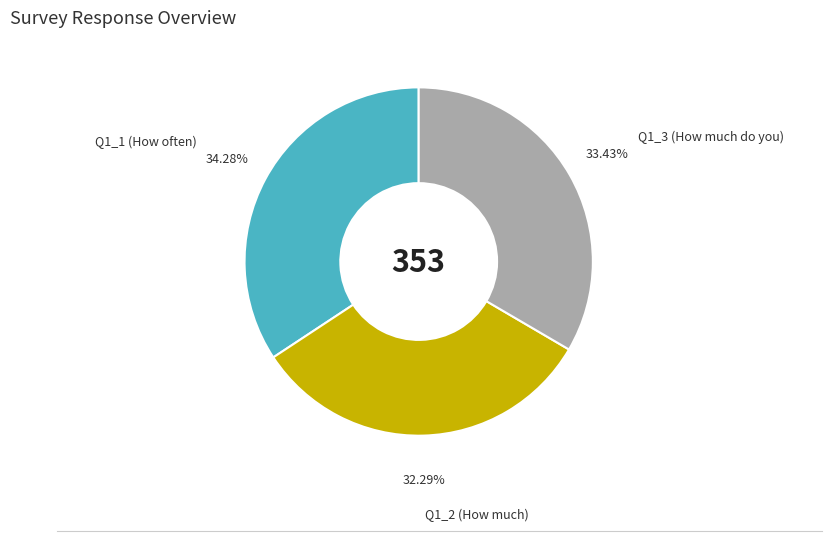

Between Q1_2 (How much) and Q1_1 (How often), which is larger?

Q1_1 (How often)